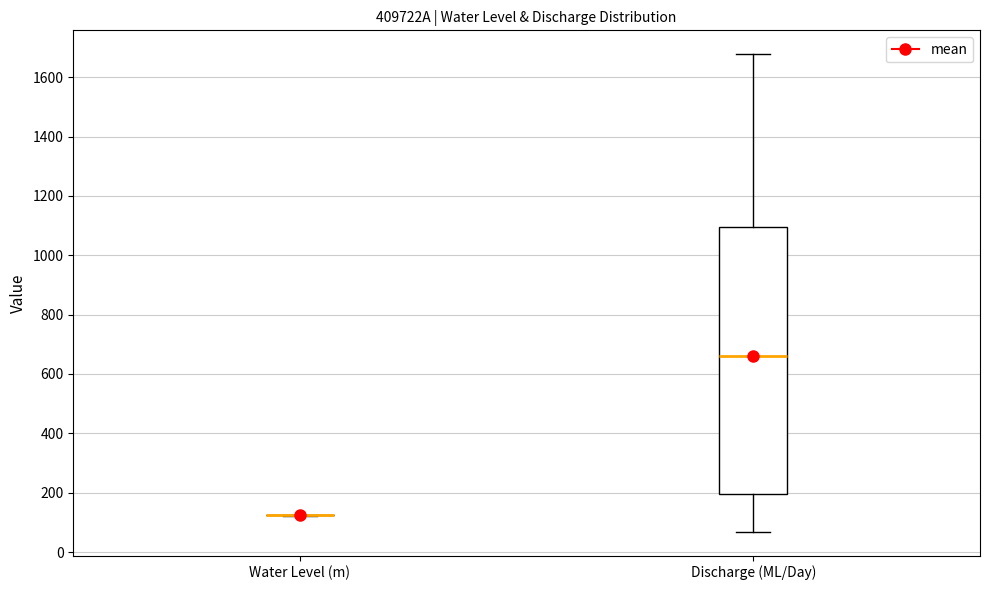

Reading left to right, transcribe this box plot: for each box, give where its median line is, the range the box spans, and where its two whiskers end, as read against the y-axis. The values are not printed on the chart, so give them approximately, as read against the axis.

Water Level (m): box collapsed to a line at 120, whiskers 120 to 120
Discharge (ML/Day): median 660, box 200 to 1100, whiskers 60 to 1680